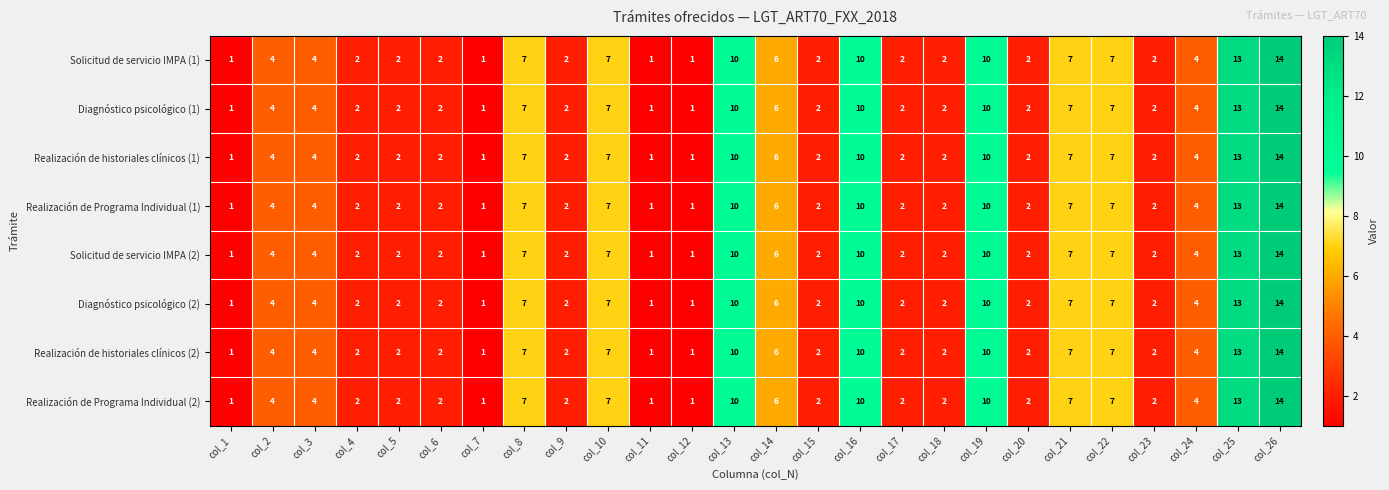

Is it true that Diagnóstico psicológico (1) equals 1 at col_6?

False